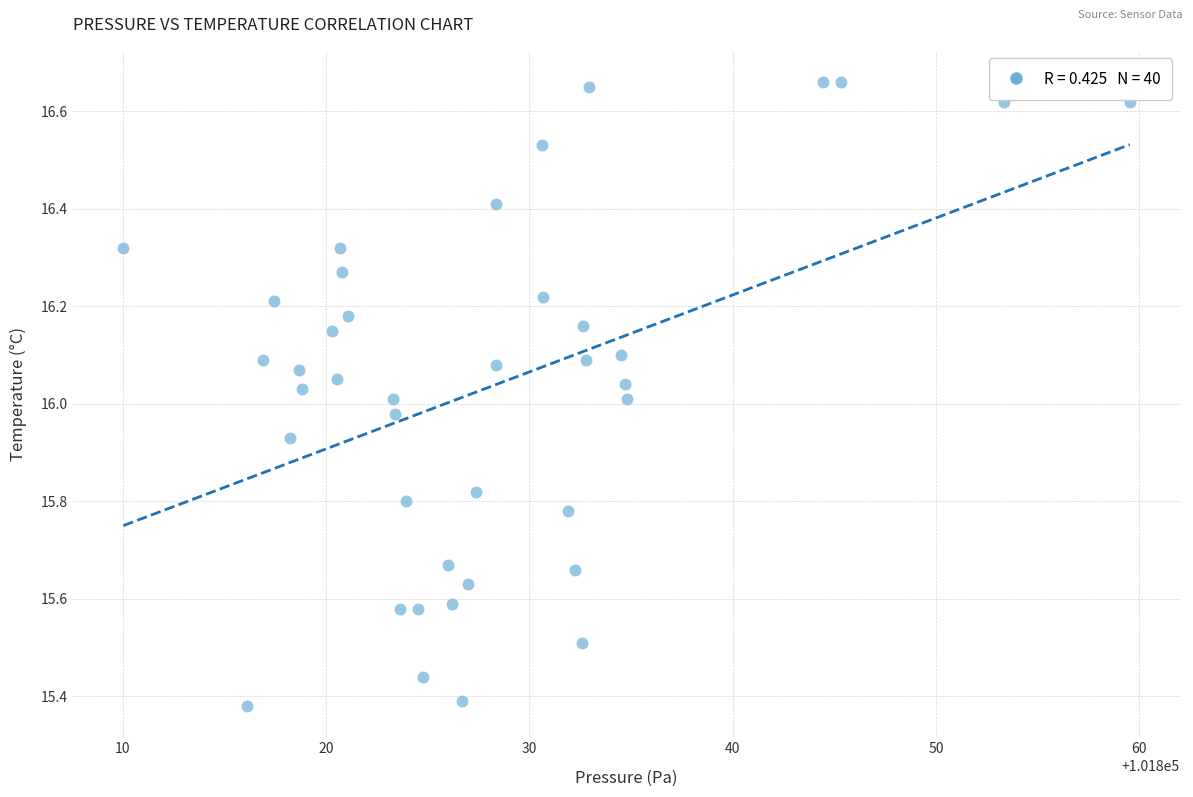

What is the range of X values (max minus min)?

49.5